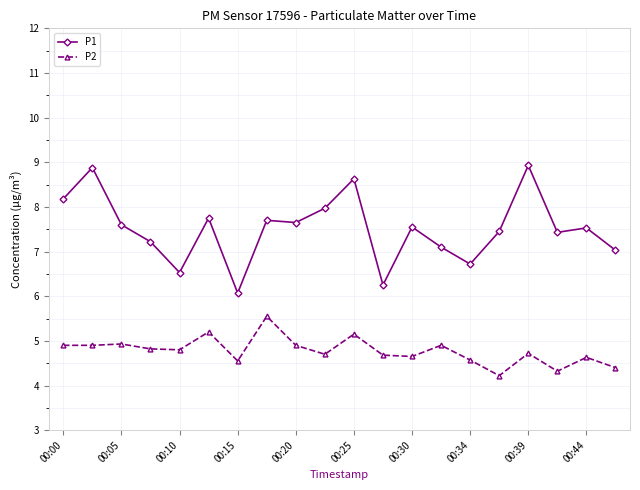

What is the average value of the P1 series?

7.5